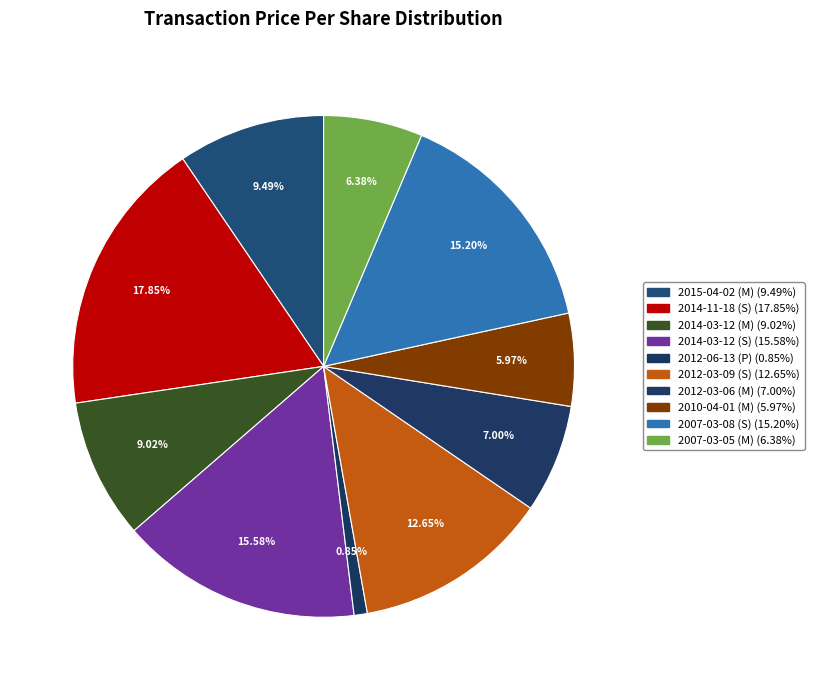

Does 2012-03-06 (M) represent more than half of the total?

No